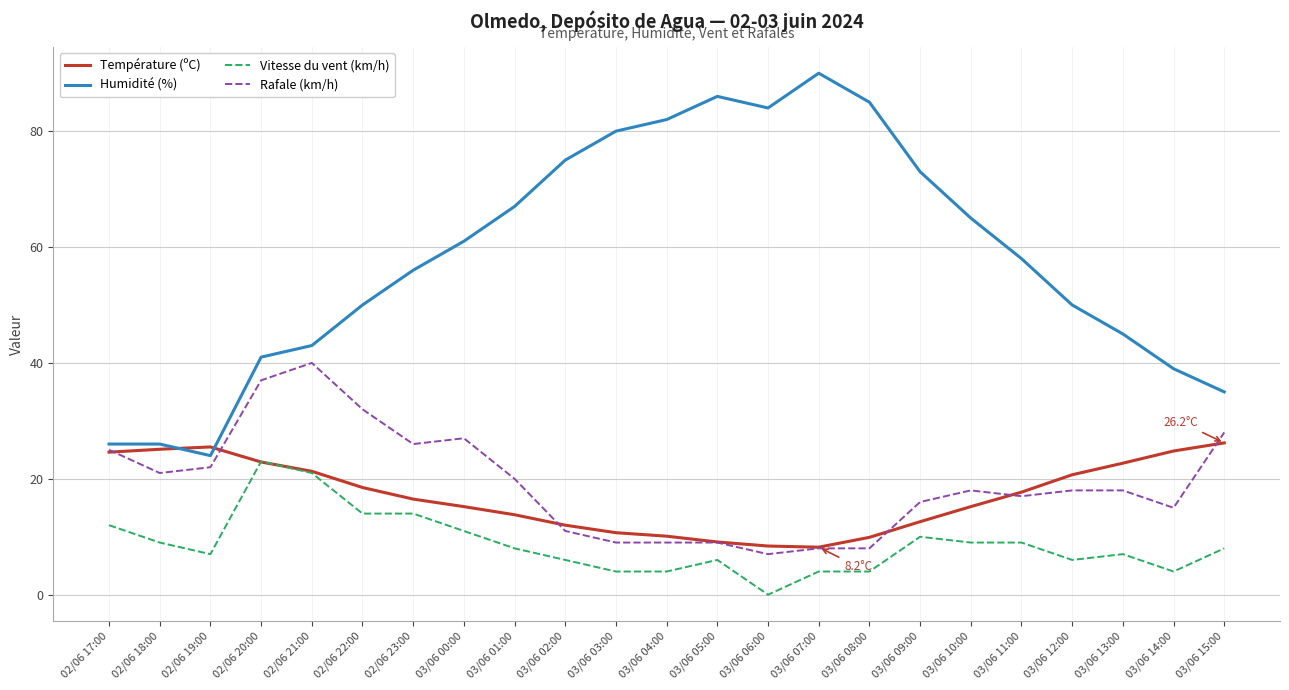

Which series has the largest range (max minus min)?

Humidité (%)